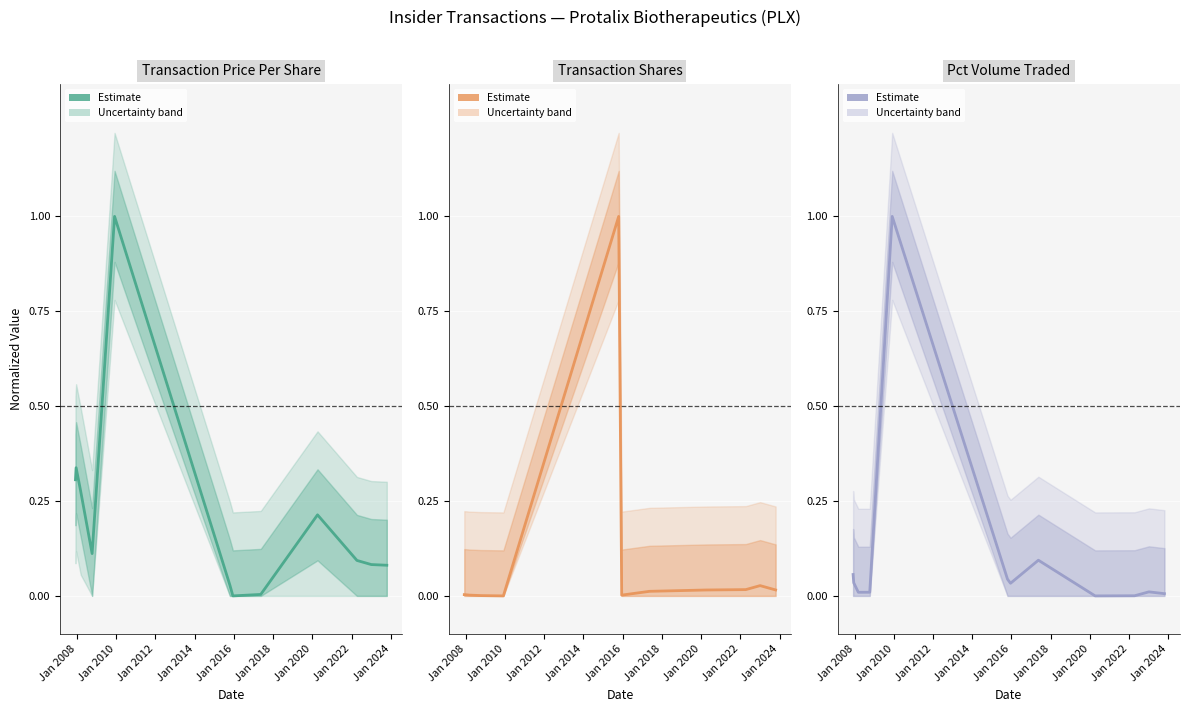

Is this an area chart (filled region under the line)?

No